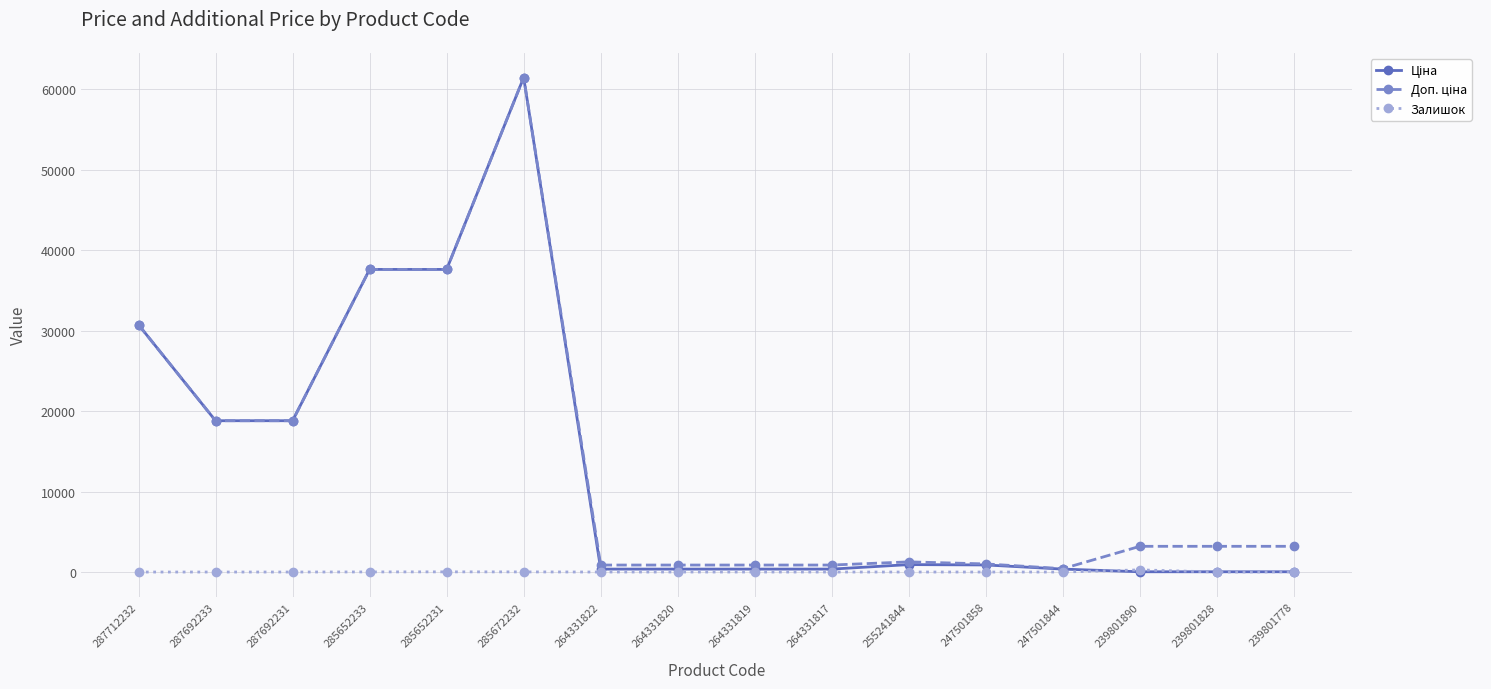

What is the greatest value displayed?

61434.3